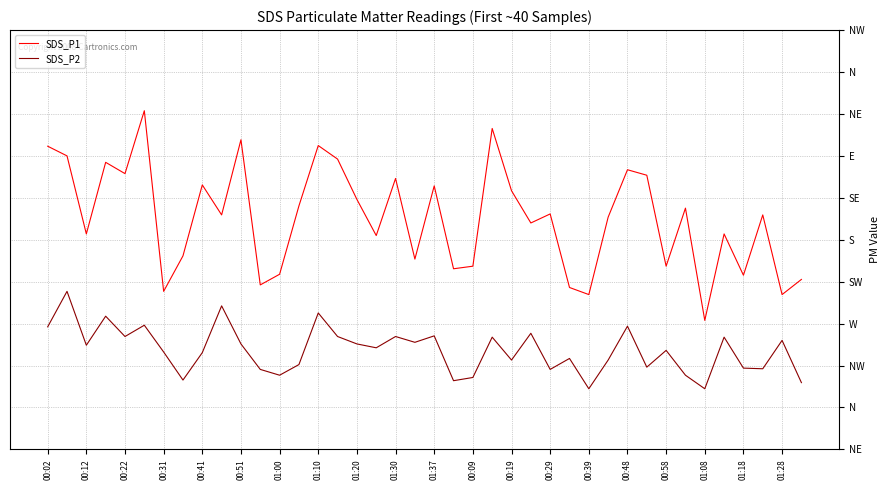

What are all the series names shown in the legend?

SDS_P1, SDS_P2